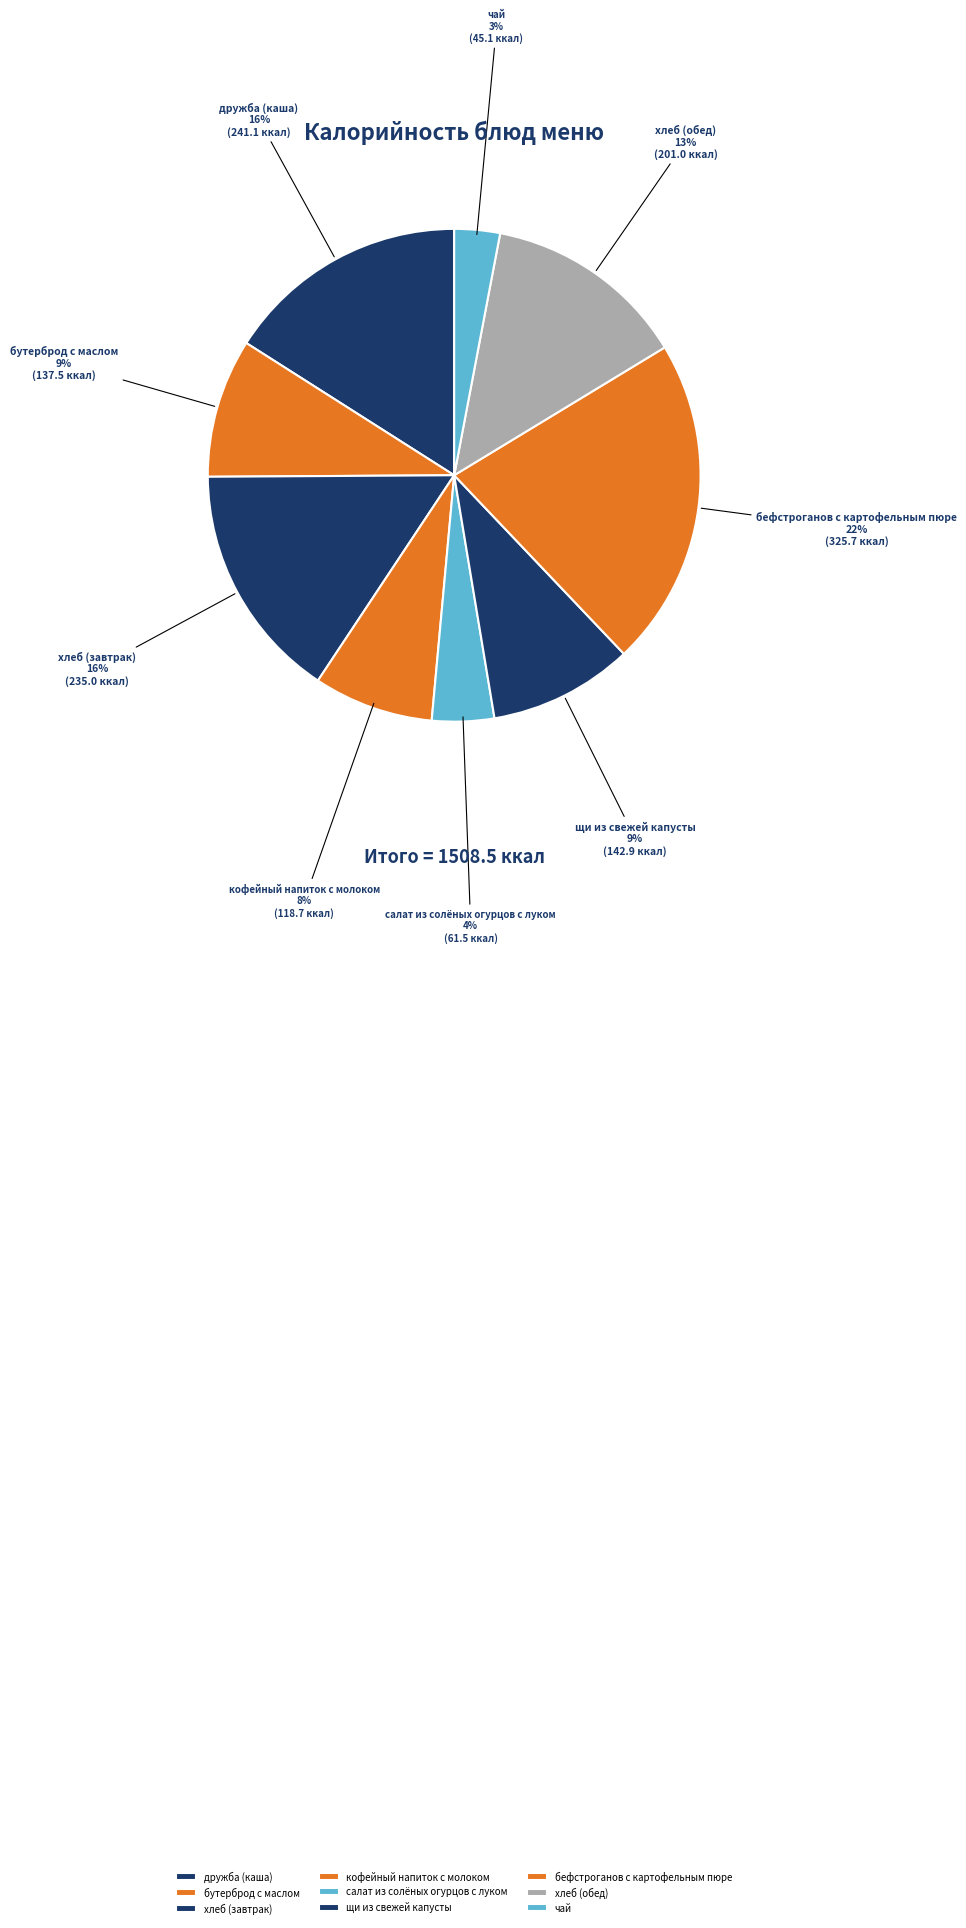

Which category has the biggest portion of the pie?

бефстроганов с картофельным пюре